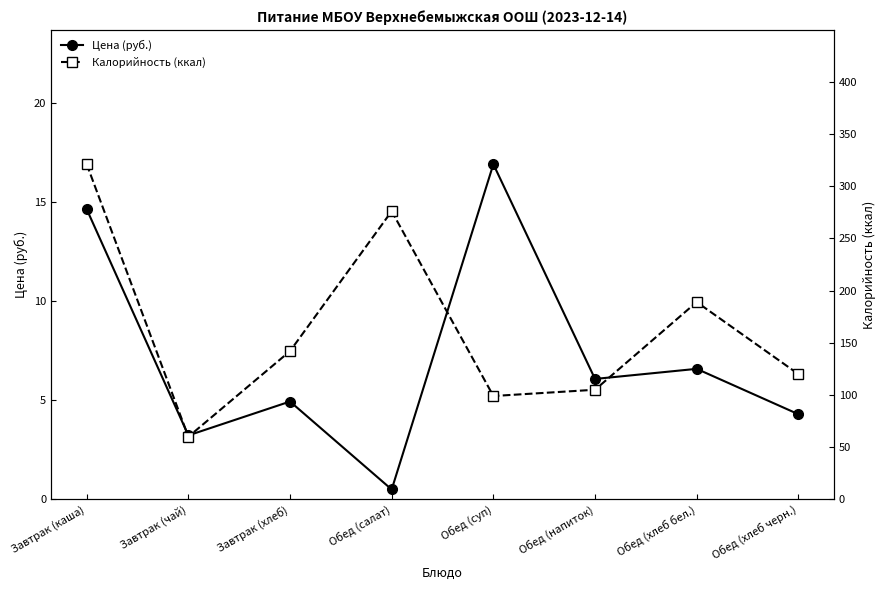

What are all the series names shown in the legend?

Цена (руб.), Калорийность (ккал)